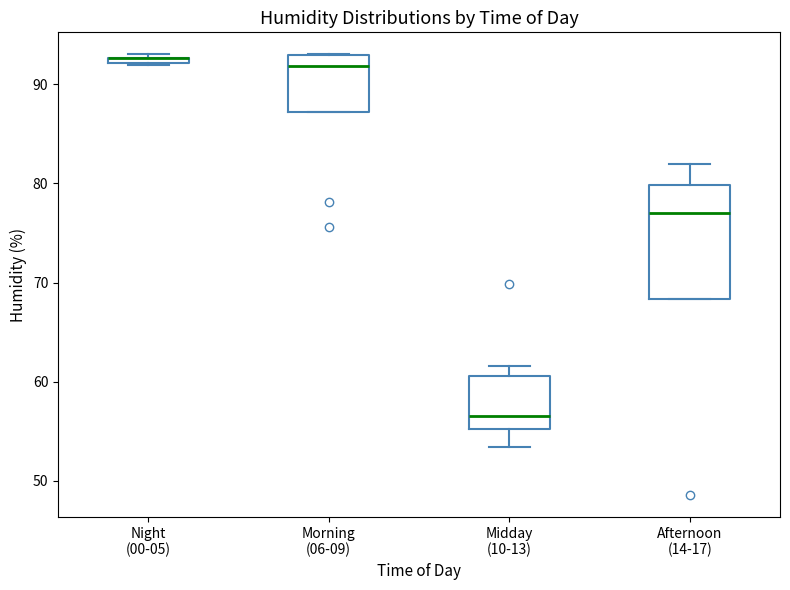

Where is the lower edge of the box for Morning (06-09) on the y-axis? The values are not printed on the chart, so give them approximately, as read against the axis.

87